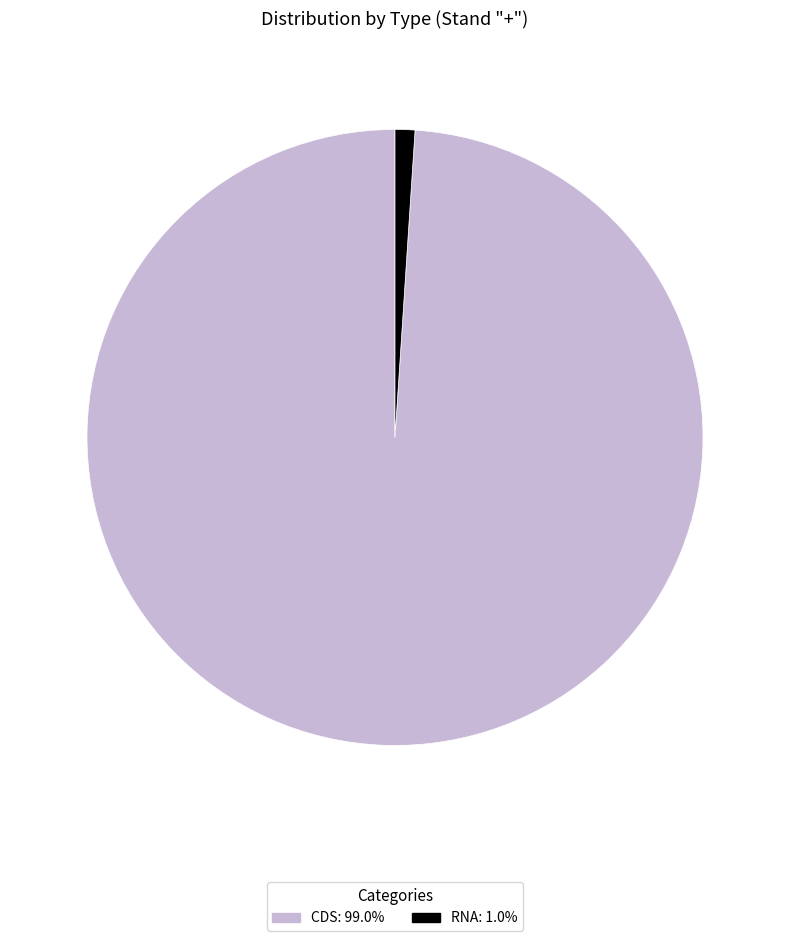

What is the largest slice in the pie chart?

CDS